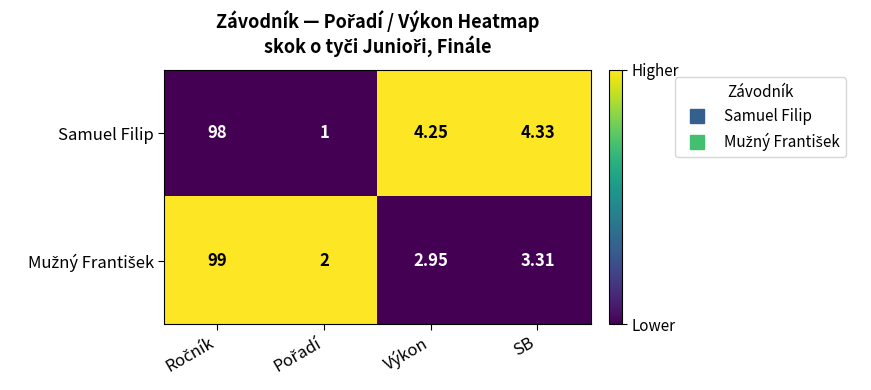

Which series has the largest total across all categories?

Samuel Filip